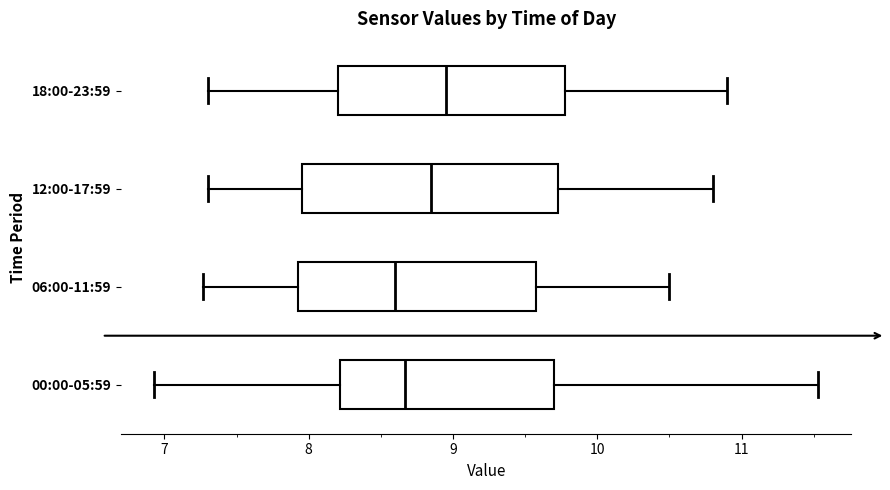

Reading bottom to top, transcribe this box plot: for each box, give where its median line is, the range the box spans, and where its two whiskers end, as read against the x-axis. The values are not printed on the chart, so give them approximately, as read against the axis.

00:00-05:59: median 8.7, box 8.2 to 9.7, whiskers 6.9 to 11.5
06:00-11:59: median 8.6, box 7.9 to 9.6, whiskers 7.3 to 10.5
12:00-17:59: median 8.9, box 8.0 to 9.7, whiskers 7.3 to 10.8
18:00-23:59: median 9.0, box 8.2 to 9.8, whiskers 7.3 to 10.9